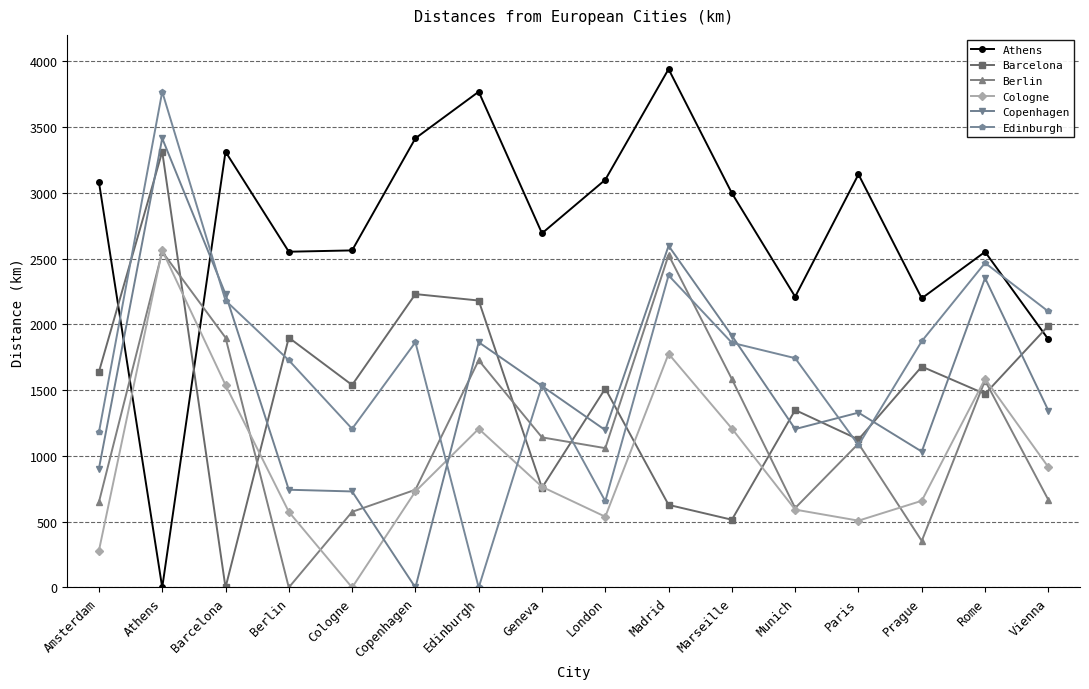

How many lines are shown in the chart?

6